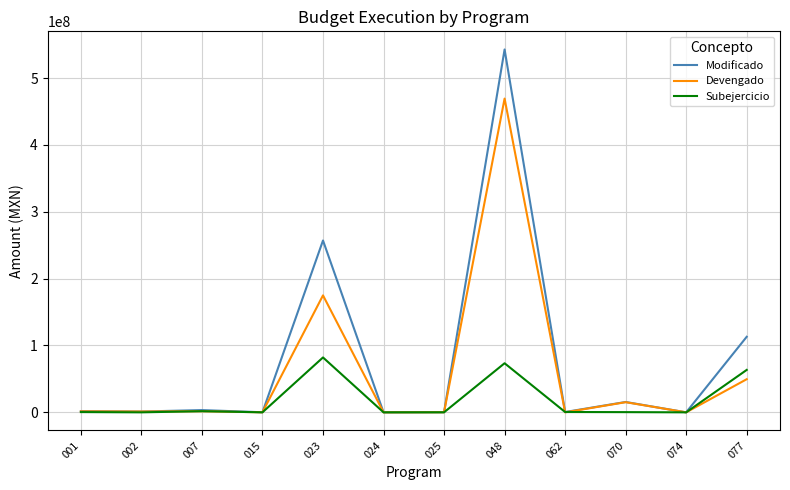

Which series has the widest spread of values?

Modificado